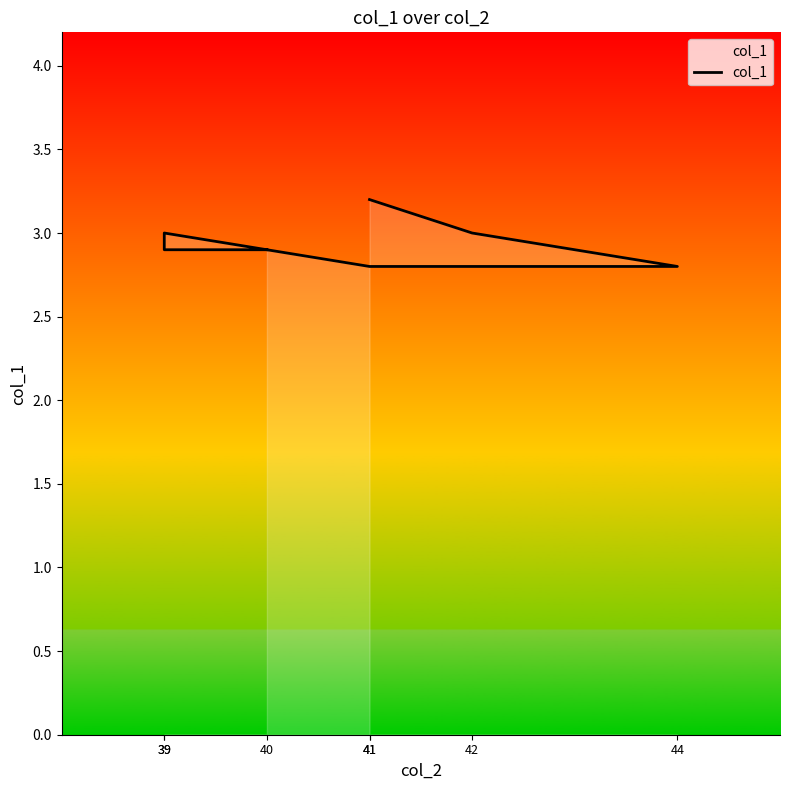

Reading left to right, what are all the values shown in this chart?

3.2	3.0	2.8	2.8	3.0	2.9	2.9